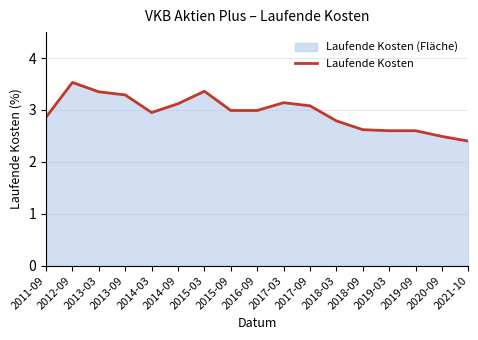

Count the number of data series in this chart.

1